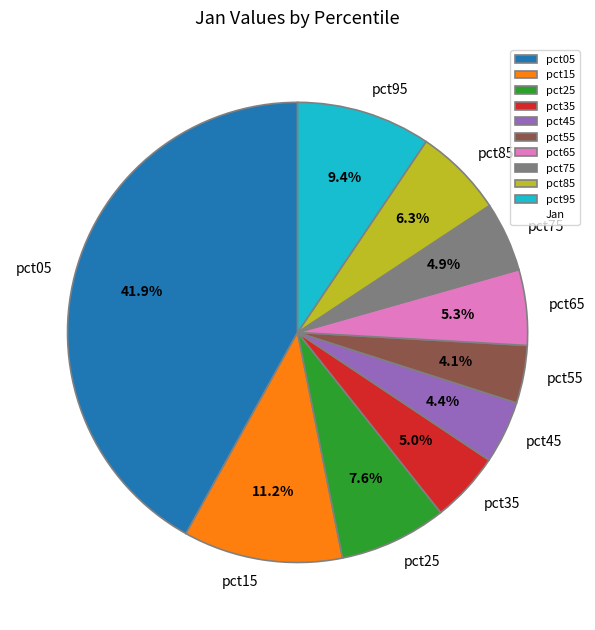

To the nearest percent, what is the average slice percentage?

10%